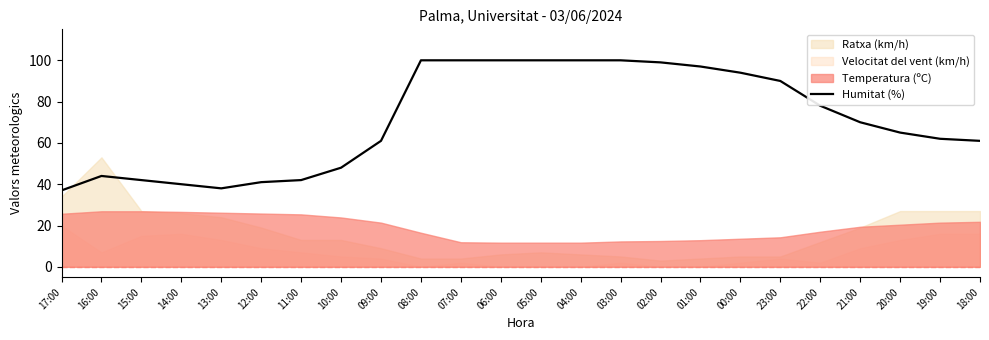

How many points are higher than both their immediate neighbors (excluding endpoints)?

1